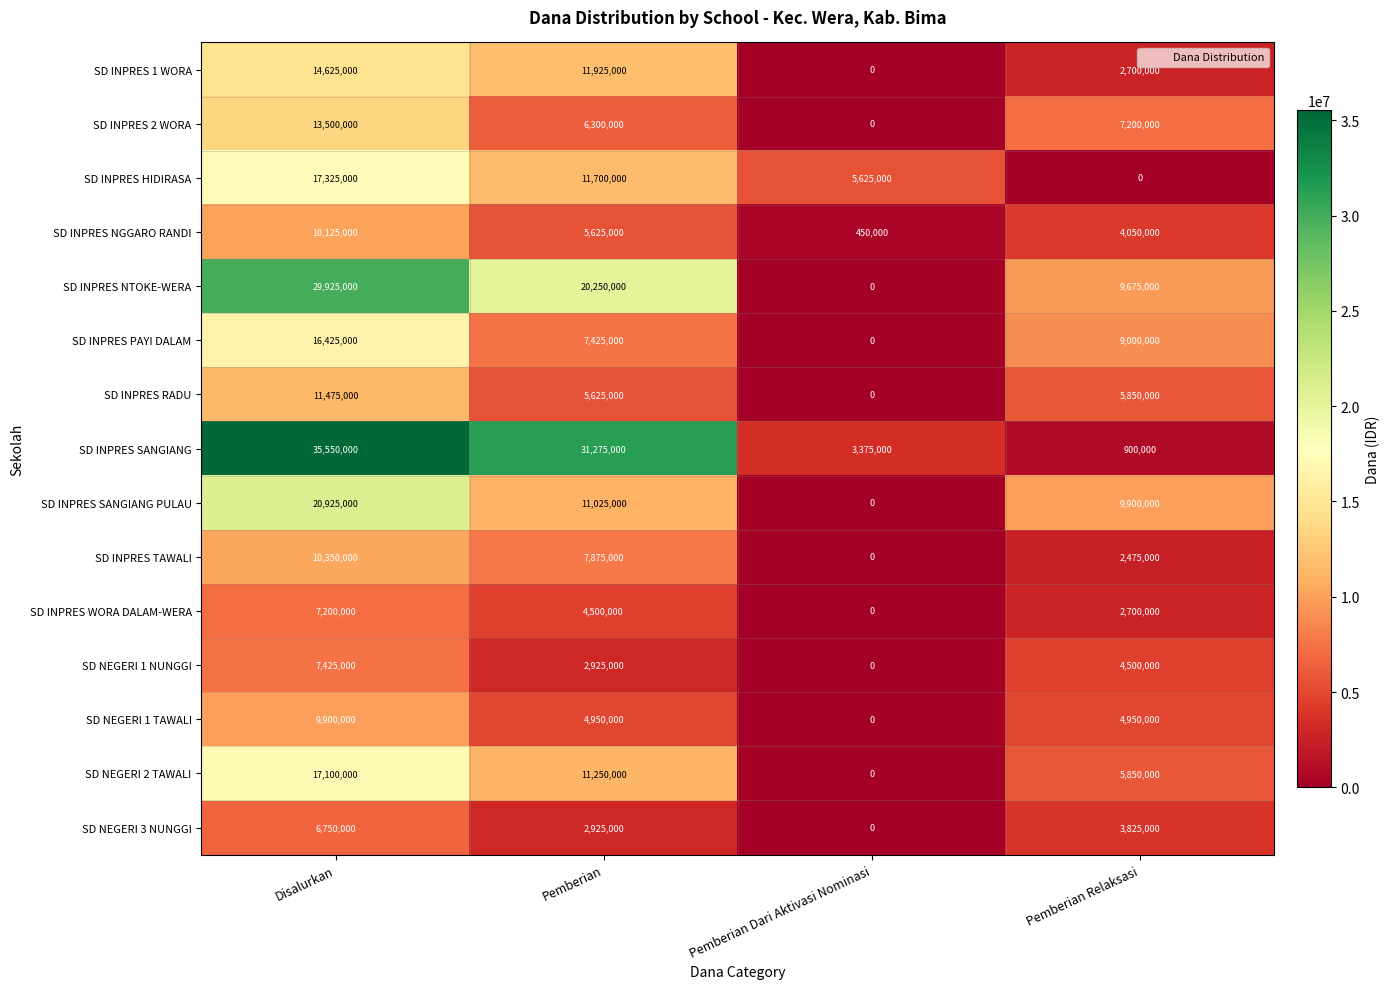

Rank the series at Disalurkan from highest to lowest value.

SD INPRES SANGIANG, SD INPRES NTOKE-WERA, SD INPRES SANGIANG PULAU, SD INPRES HIDIRASA, SD NEGERI 2 TAWALI, SD INPRES PAYI DALAM, SD INPRES 1 WORA, SD INPRES 2 WORA, SD INPRES RADU, SD INPRES TAWALI, SD INPRES NGGARO RANDI, SD NEGERI 1 TAWALI, SD NEGERI 1 NUNGGI, SD INPRES WORA DALAM-WERA, SD NEGERI 3 NUNGGI